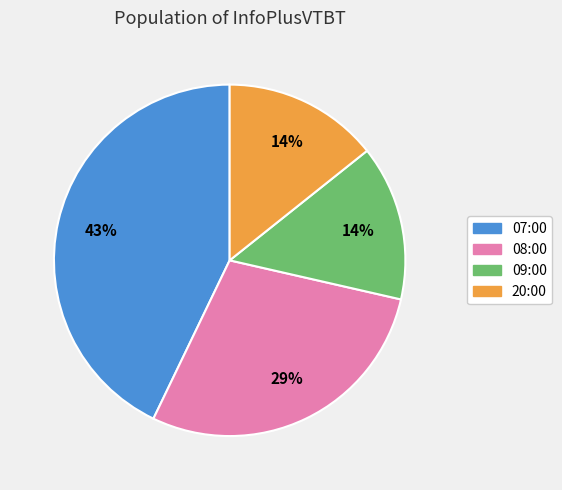

To the nearest percent, what is the difference between the largest and smallest slice percentages?

29%